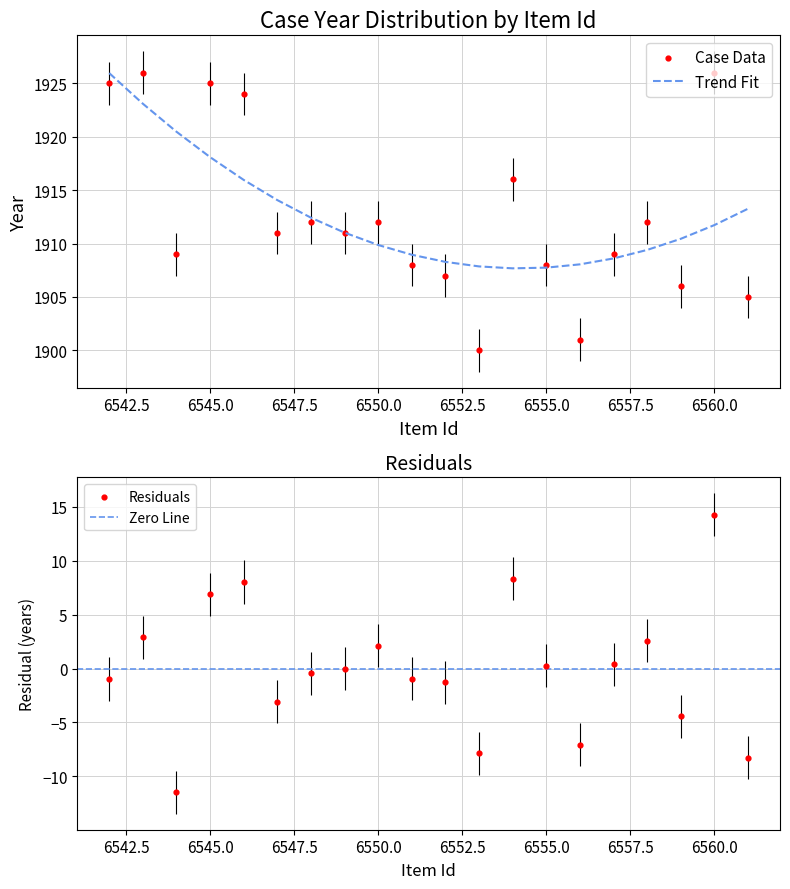

What is the ratio of the value at 6543 to the value at 6548?

1.0